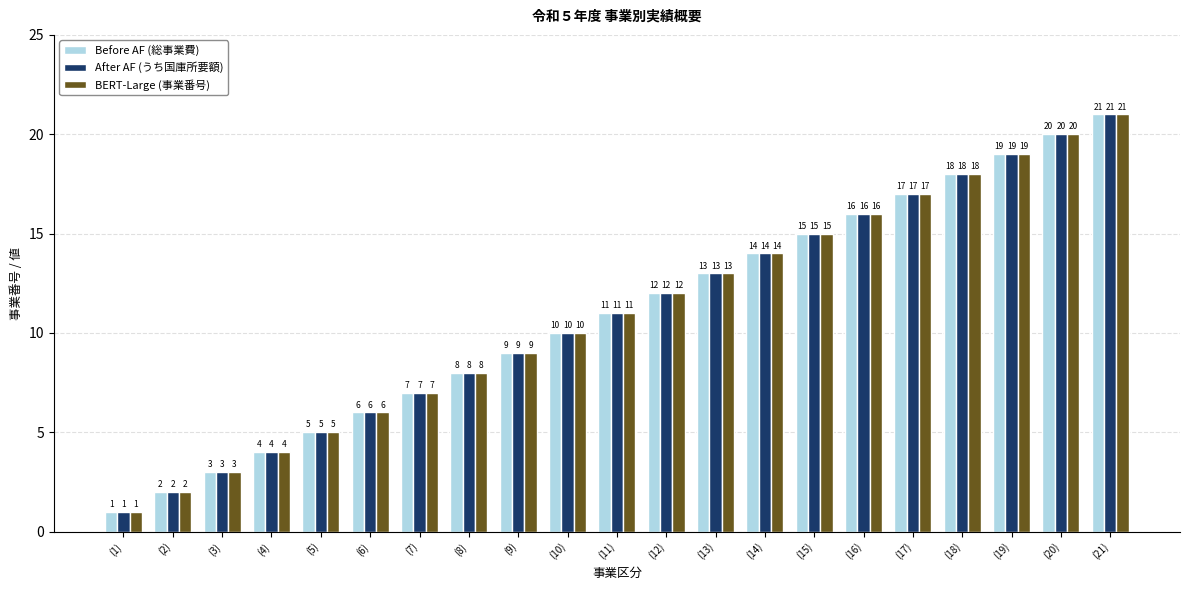

List the labels in order of Before AF (総事業費) value, smallest first.

(1), (2), (3), (4), (5), (6), (7), (8), (9), (10), (11), (12), (13), (14), (15), (16), (17), (18), (19), (20), (21)